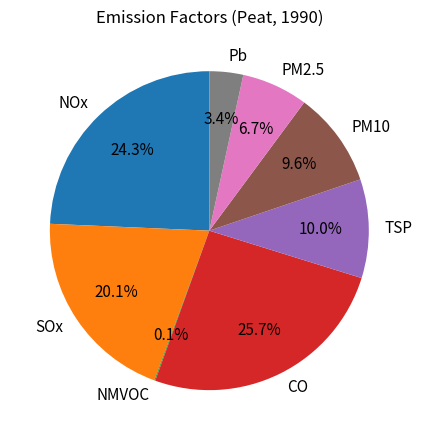

To the nearest percent, what portion does PM10 represent?

10%